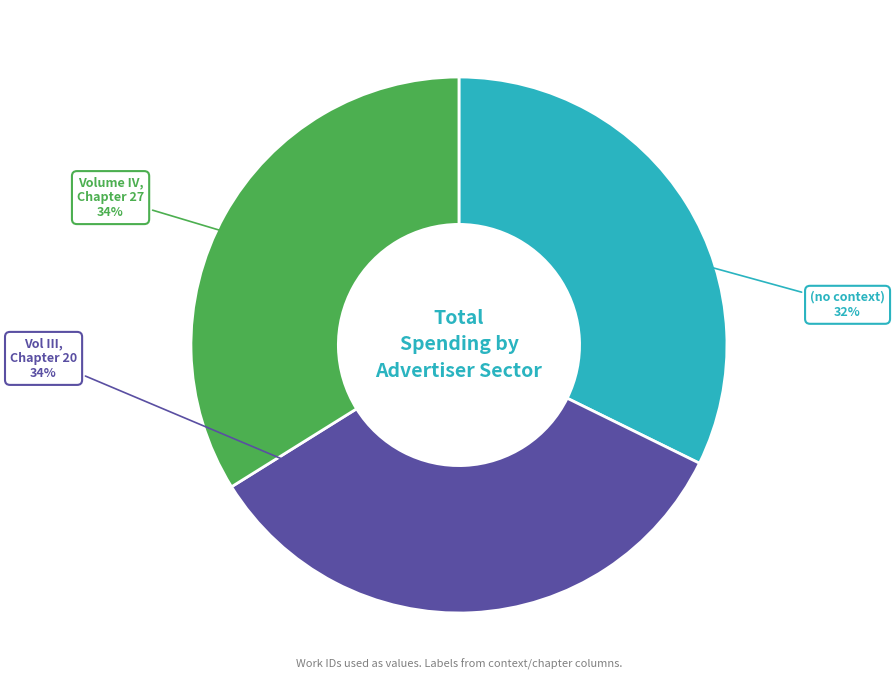

To the nearest percent, what is the average slice percentage?

33%